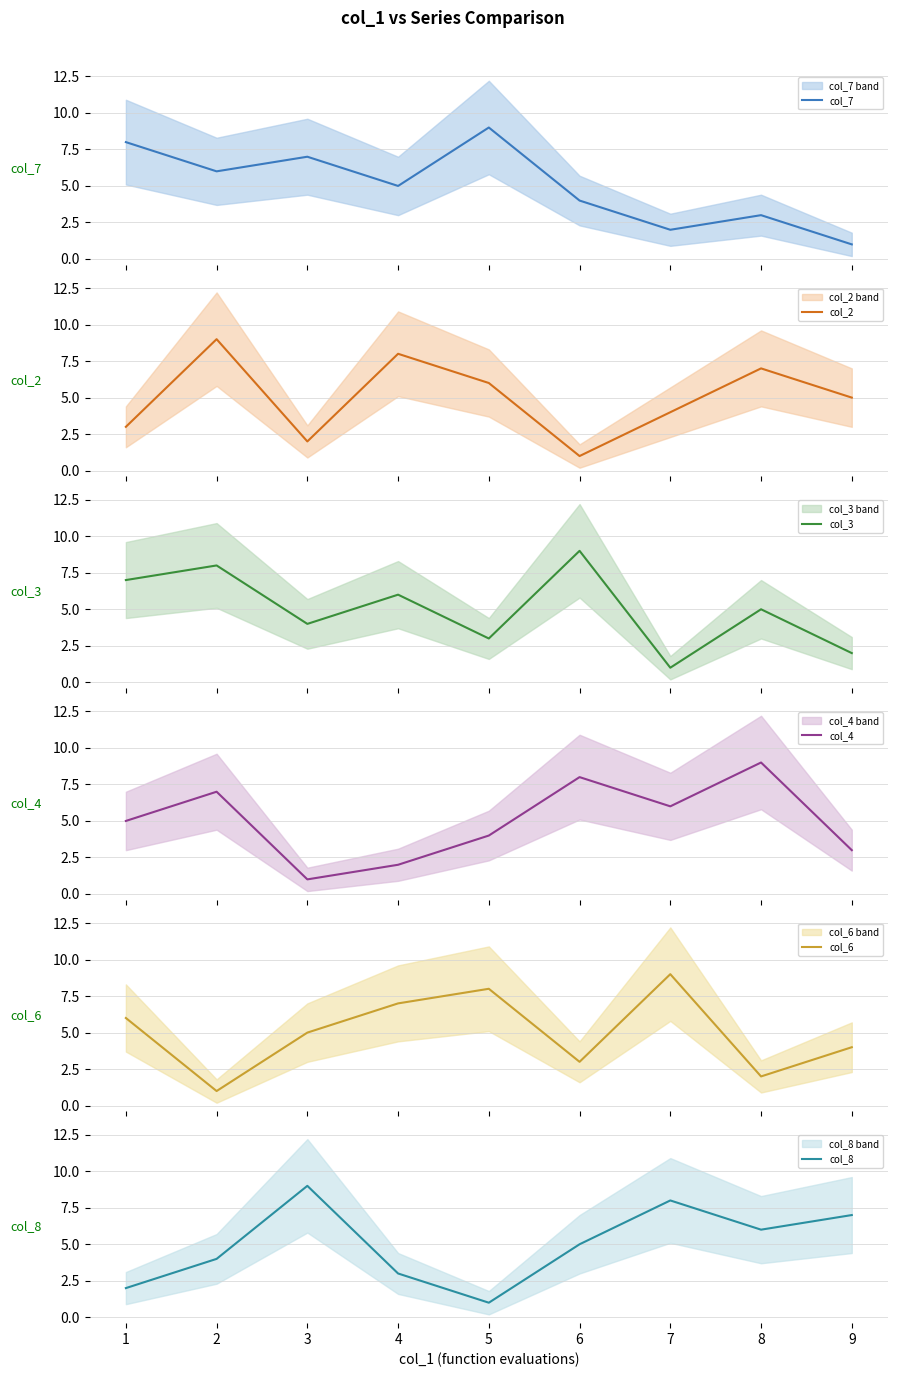

What is the sum of all col_8 values?

45